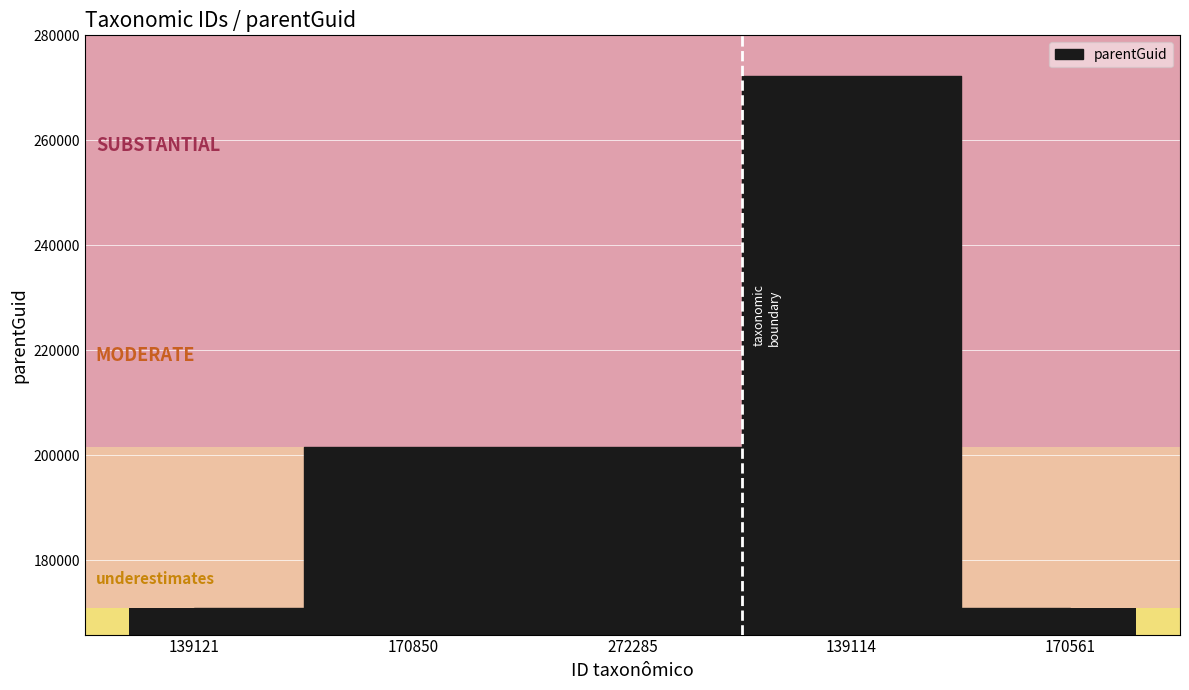

Which label corresponds to the smallest value in the chart?

139121